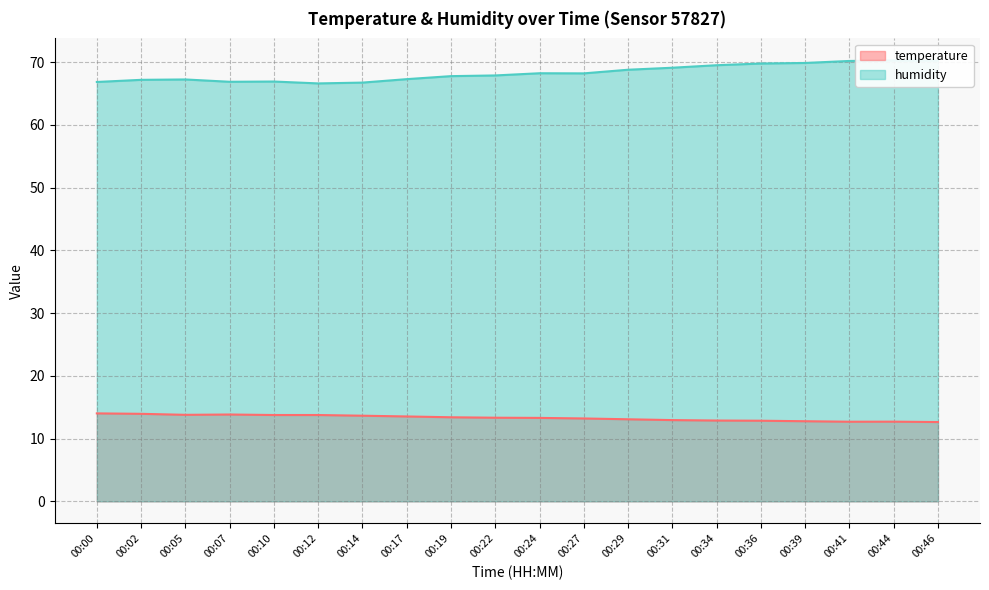

What is the value of the humidity point at the 12th from the left?

68.2